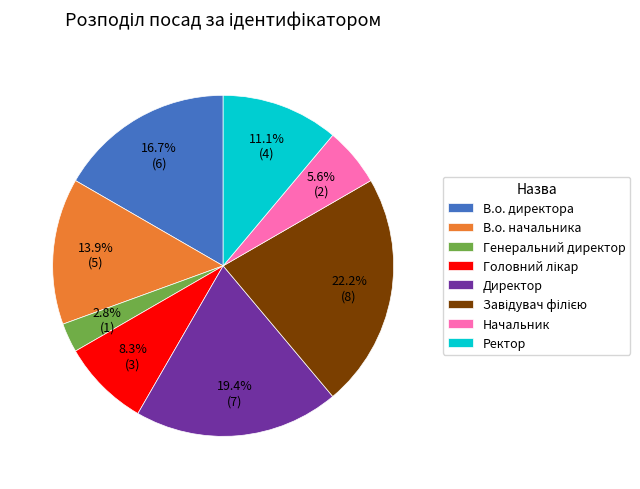

Which slice is the smallest?

Генеральний директор